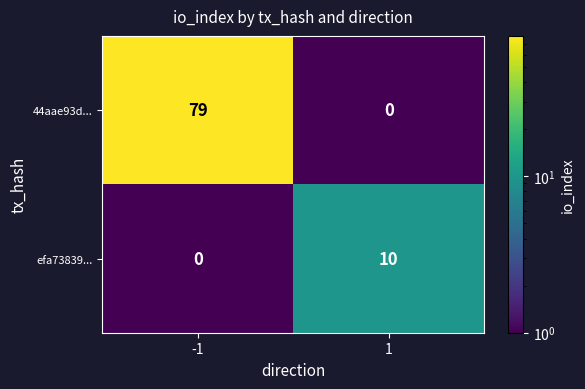

Which series changed the most between -1 and 1?

44aae93d...